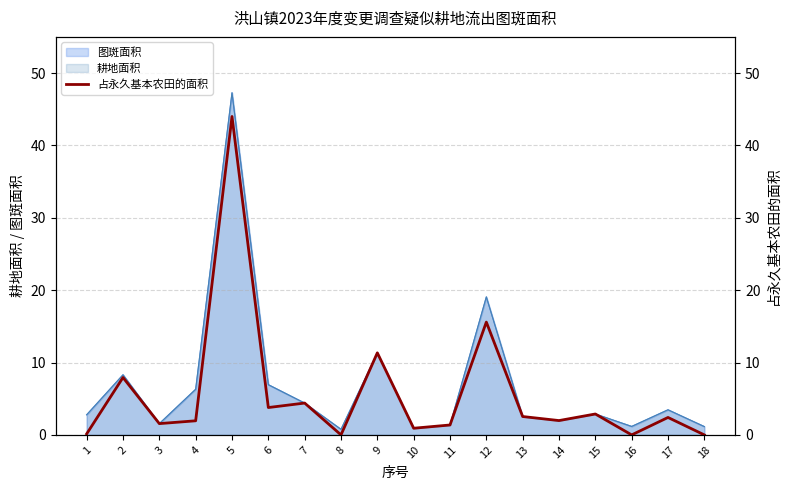

What is the sum of all values?

102.8